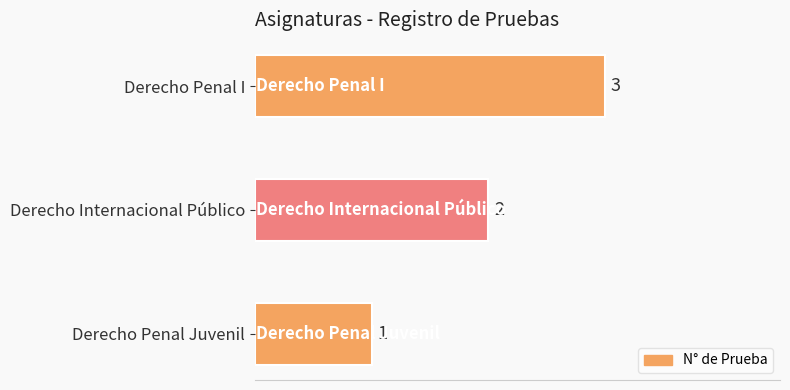

What is the sum of the values at Derecho Penal I and Derecho Internacional Público?

5